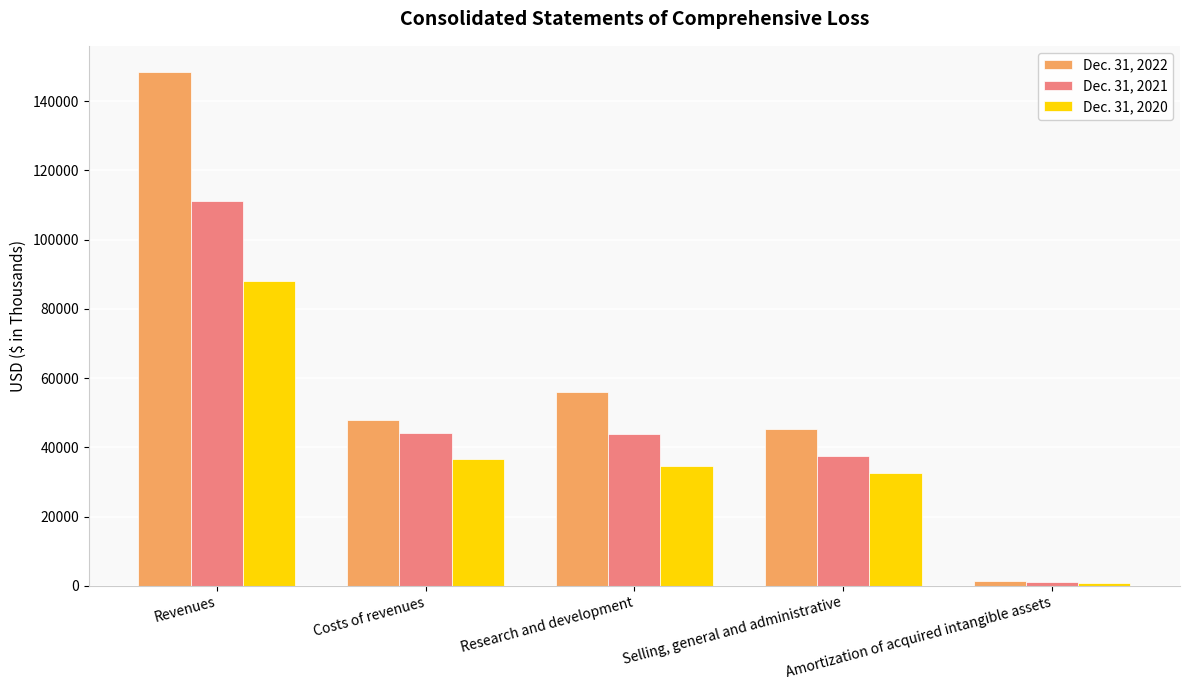

What is the difference between the maximum and minimum values in the Dec. 31, 2021 series?

109805